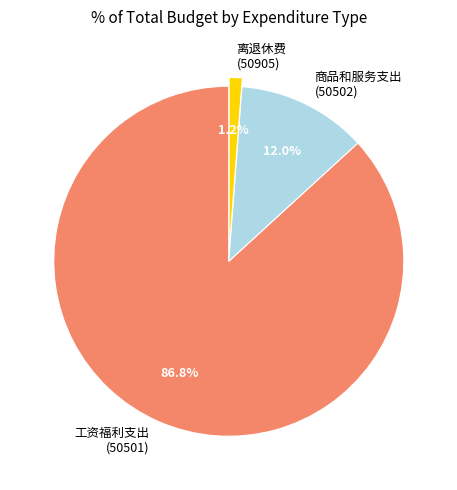

Rank the categories by value from highest to lowest.

工资福利支出 (50501), 商品和服务支出 (50502), 离退休费 (50905)